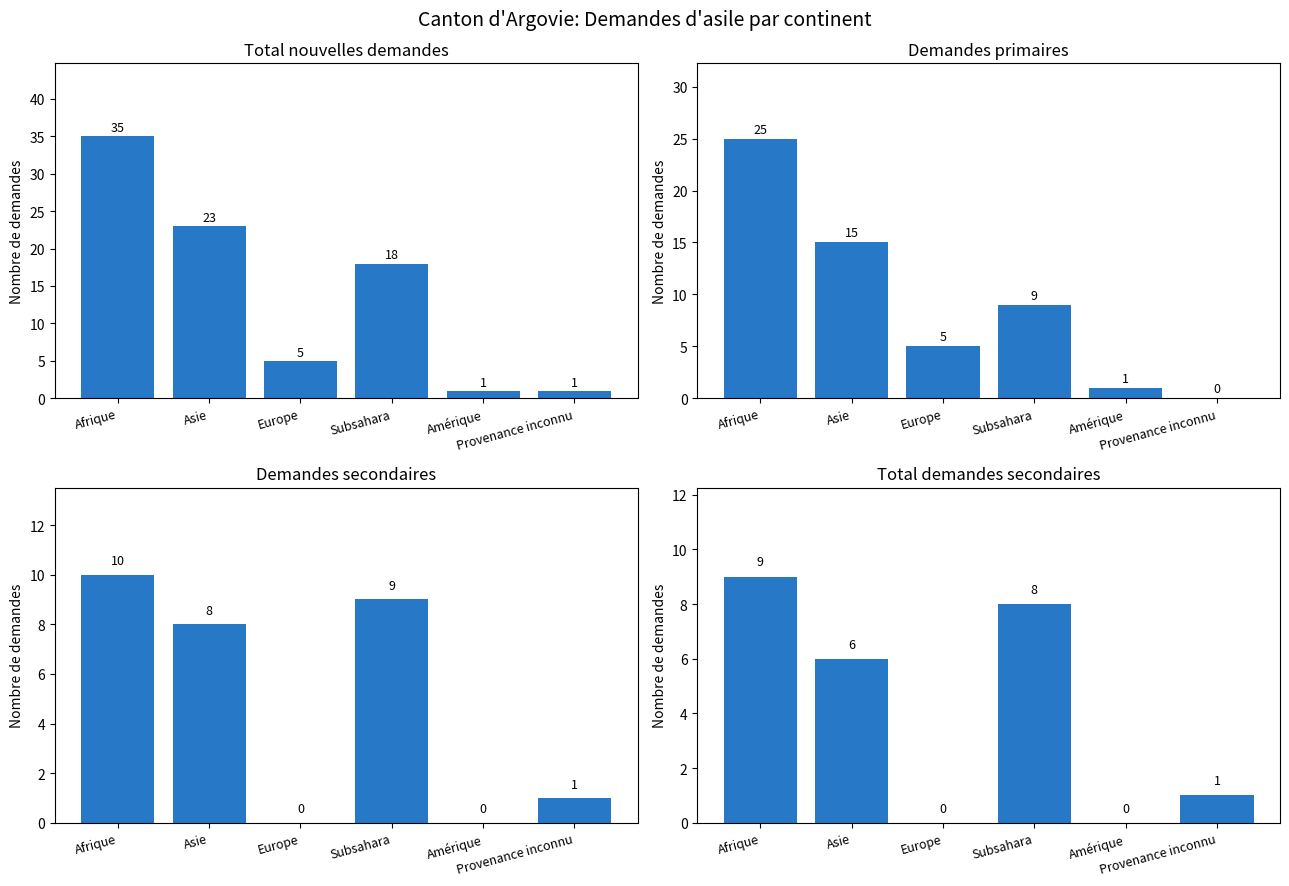

Reading left to right, transcribe all the data shown in this chart.

Total nouvelles demandes: 35	23	5	18	1	1
Demandes primaires: 25	15	5	9	1	0
Demandes secondaires: 10	8	0	9	0	1
Total demandes secondaires: 9	6	0	8	0	1